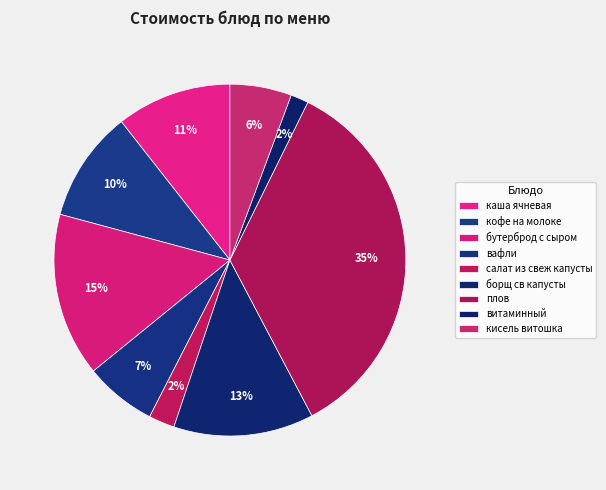

How many segments does this pie chart have?

9